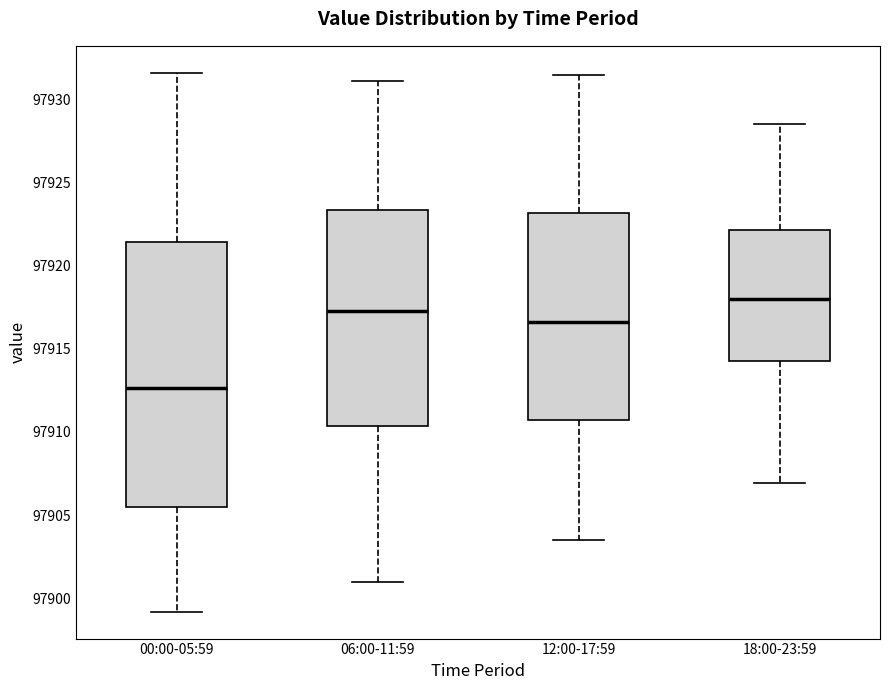

Which box's median line is the highest?

18:00-23:59